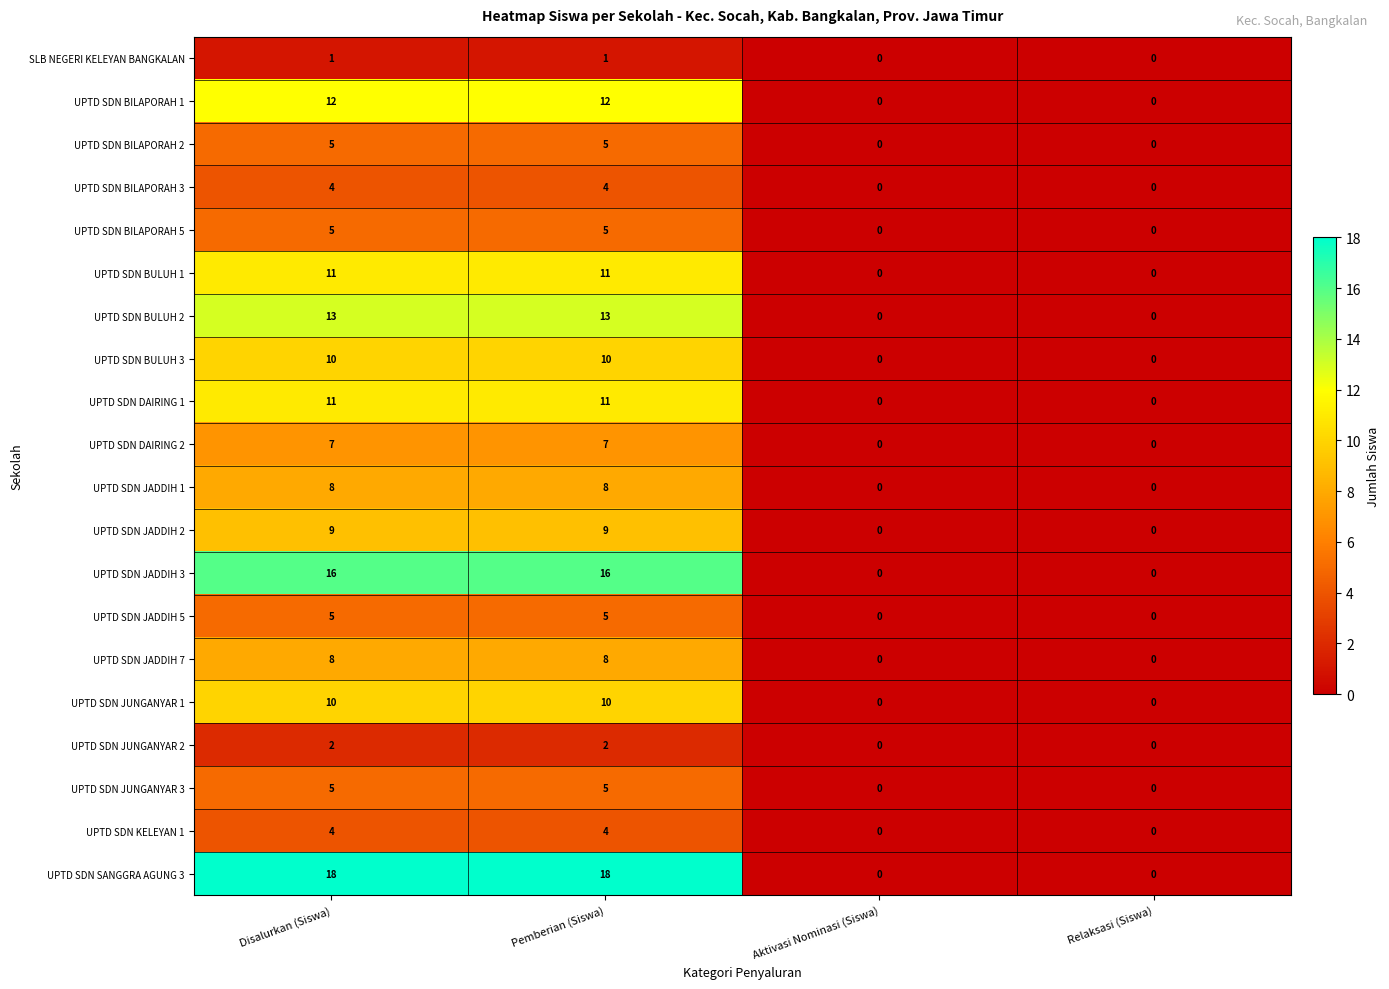

What is the highest value of the UPTD SDN JADDIH 1 series?

8